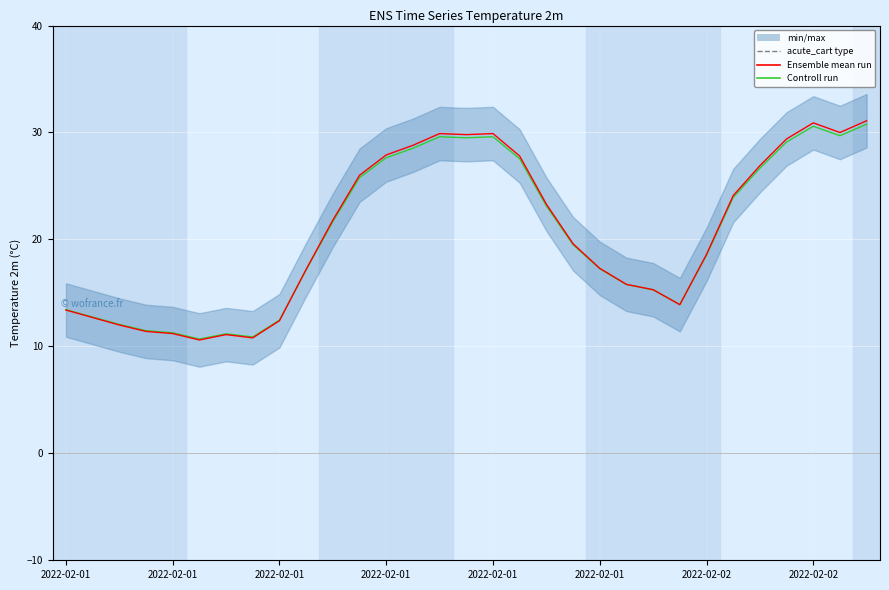

What is the average value of the Controll run series?

20.6